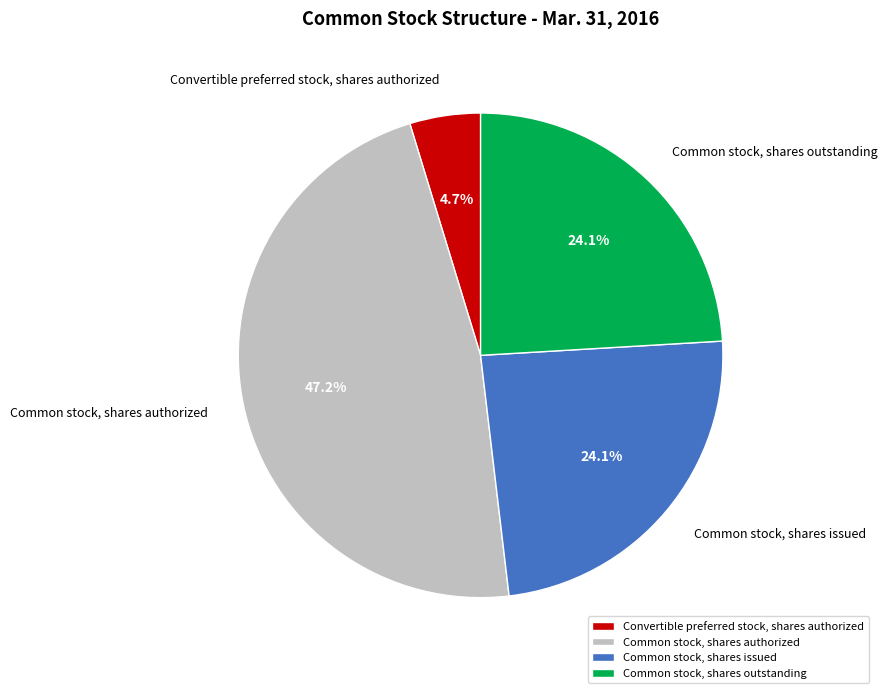

Count the number of slices in the pie.

4